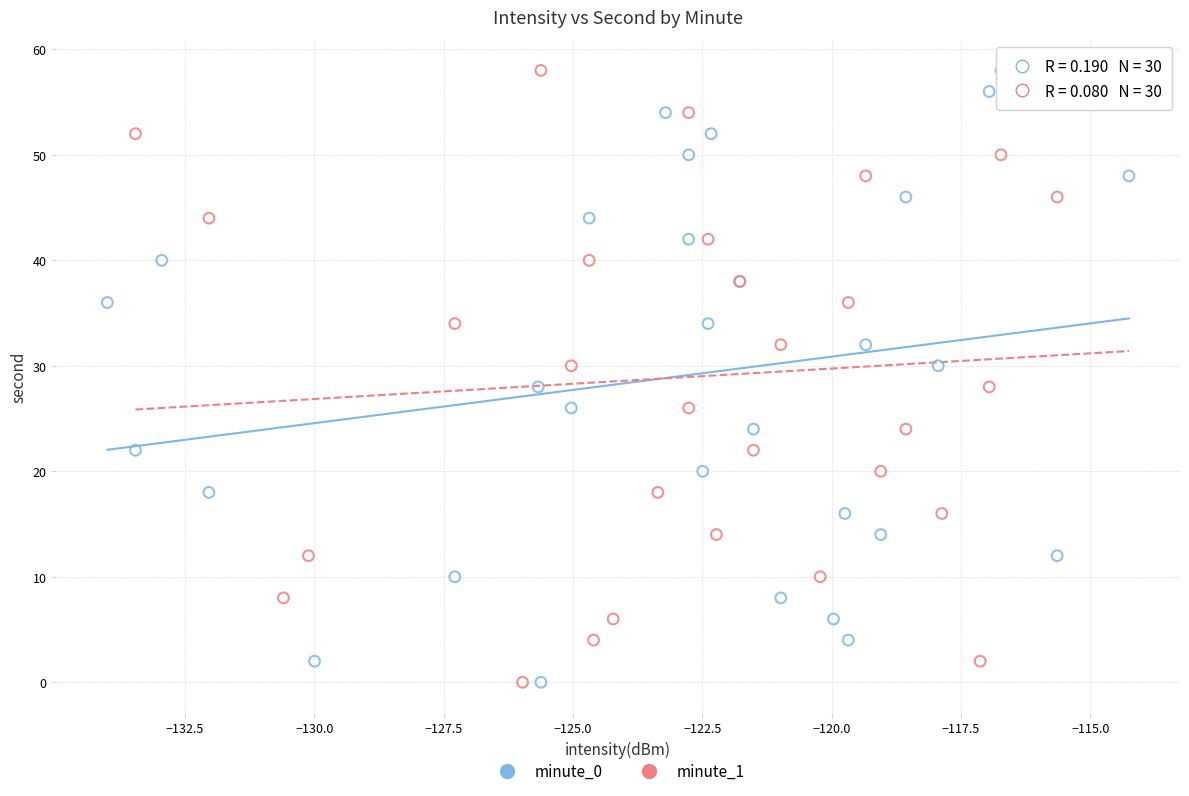

What are all the series names shown in the legend?

minute_0, minute_1